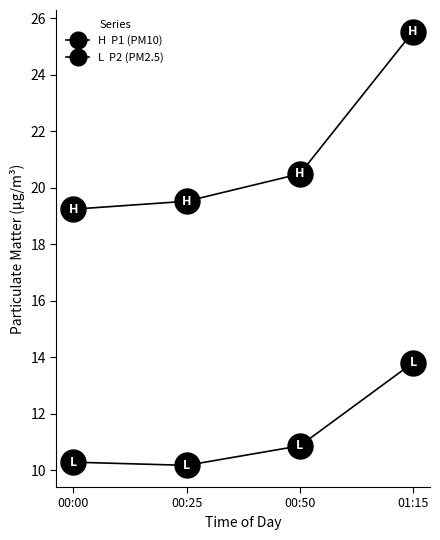

Count the number of data series in this chart.

2